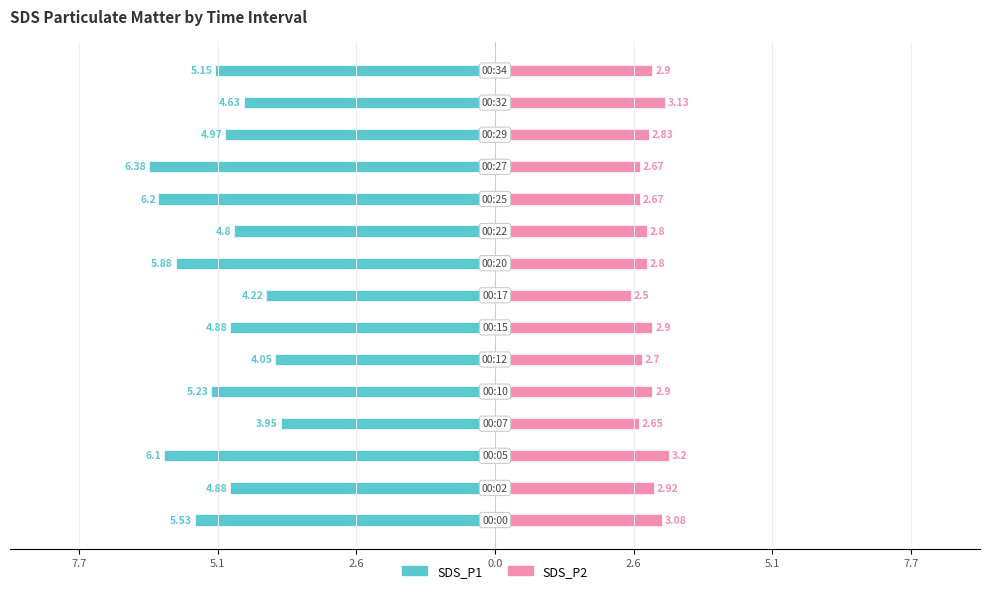

What is the difference between the highest and lowest values at 5.1?

7.8